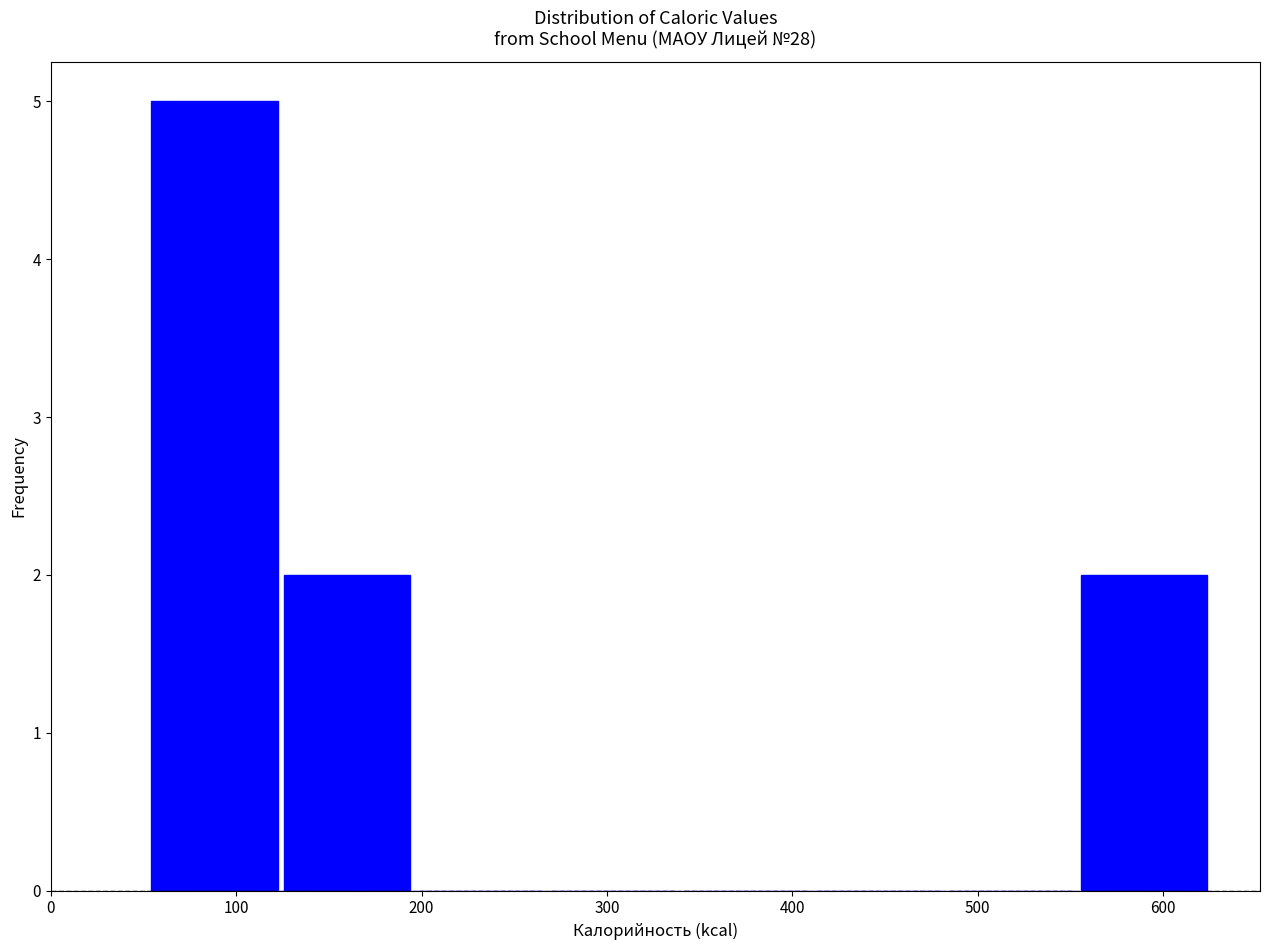

Reading left to right, list every bar in this chart as the range it spans on the x-axis followed by its height. Neither the bar edges nor the heights are printed on the chart, so give them approximately, as read against the axes.

50 to 120: 5
120 to 200: 2
200 to 270: 0
270 to 340: 0
340 to 410: 0
410 to 480: 0
480 to 550: 0
550 to 630: 2